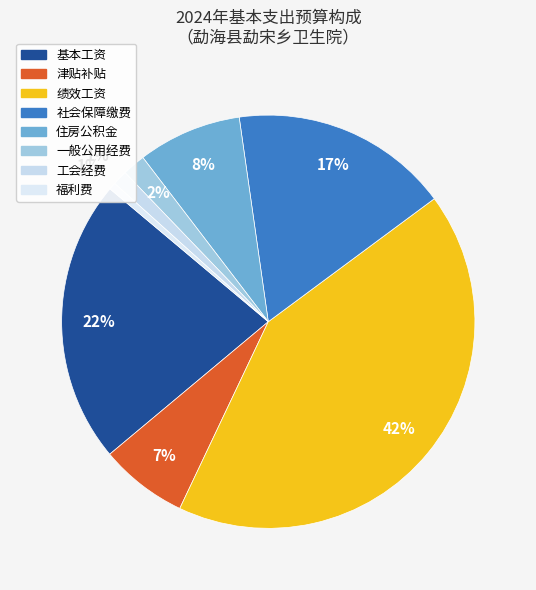

Between 住房公积金 and 福利费, which is larger?

住房公积金